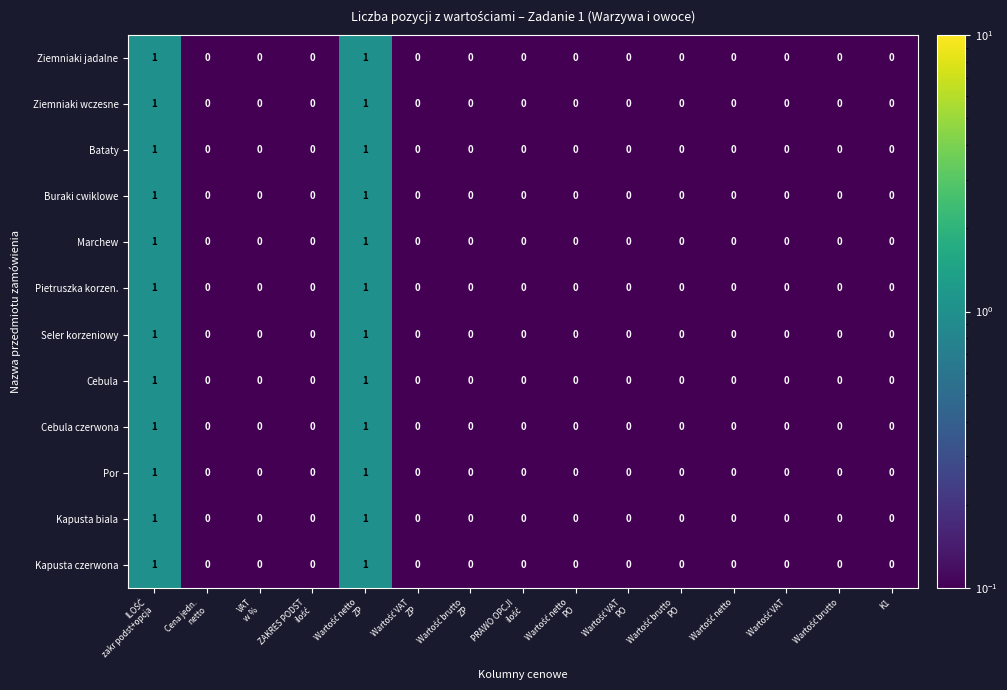

How many Por values are between 0 and 1?

15